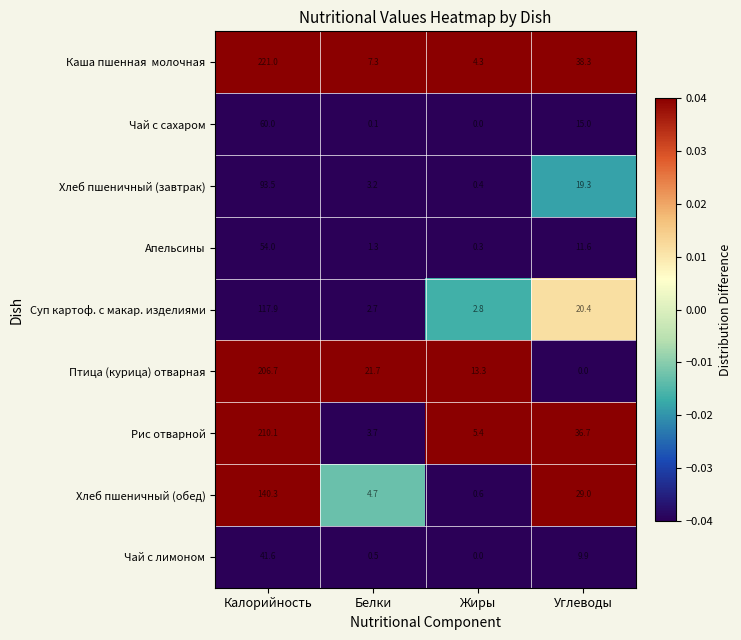

What is the sum of all Суп картоф. с макар. изделиями values?

143.8